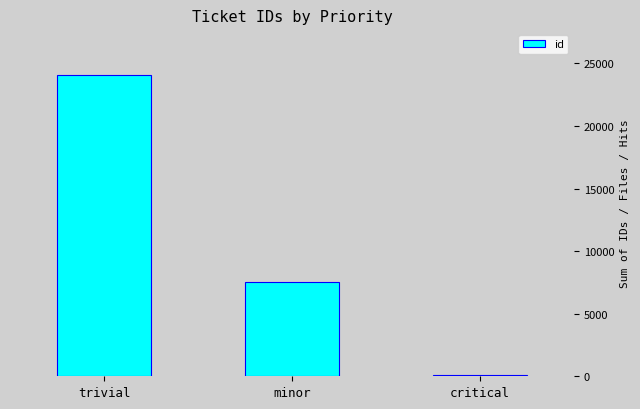

What value does the data have at trivial, to the nearest 50?

24100